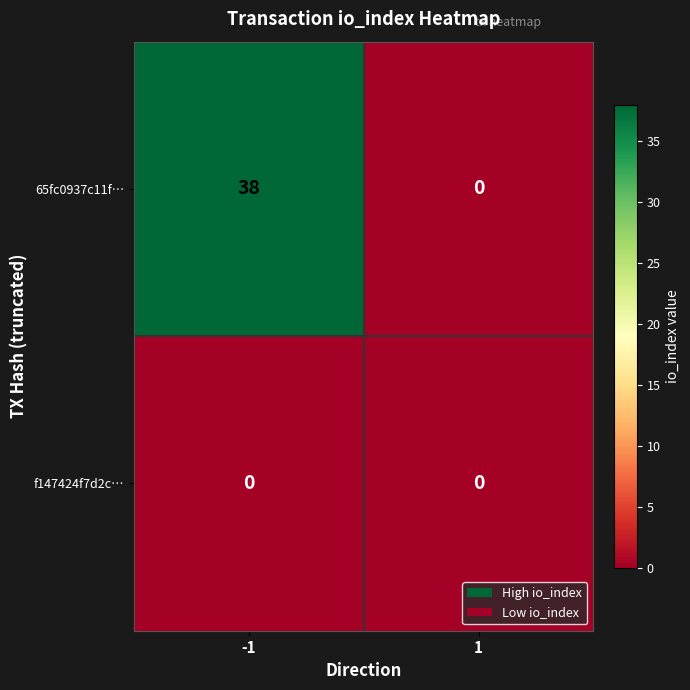

Which series has the largest range (max minus min)?

65fc0937c11f…